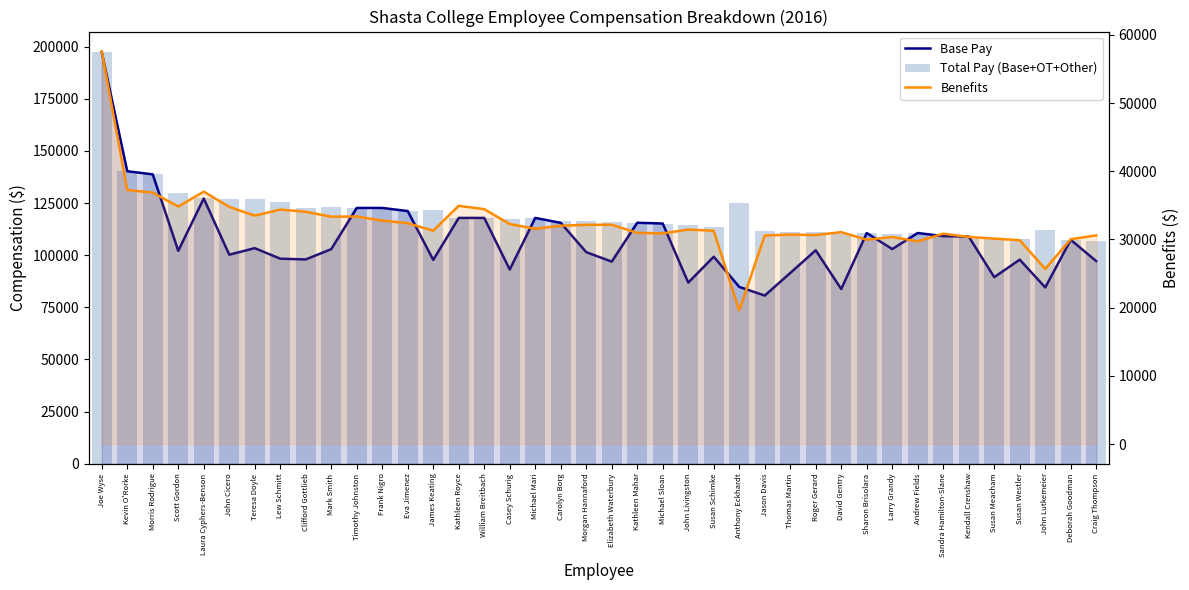

At which label does Total Pay (Base+OT+Other) reach its peak?

Joe Wyse